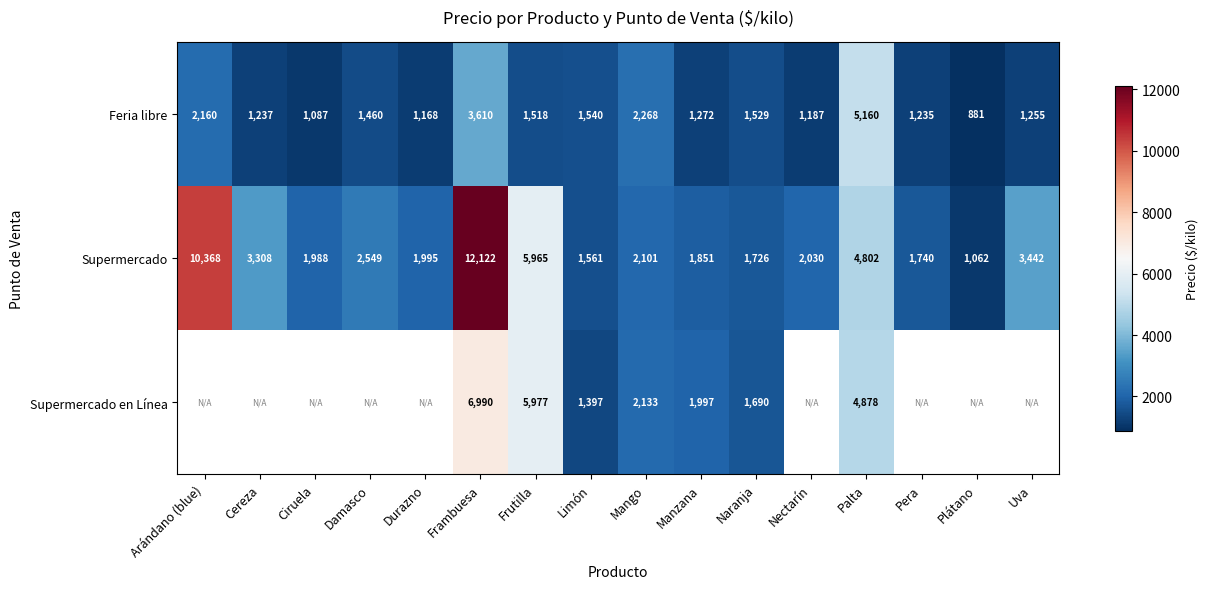

What is the difference between the second highest and minimum values in the Supermercado series?

9306.0